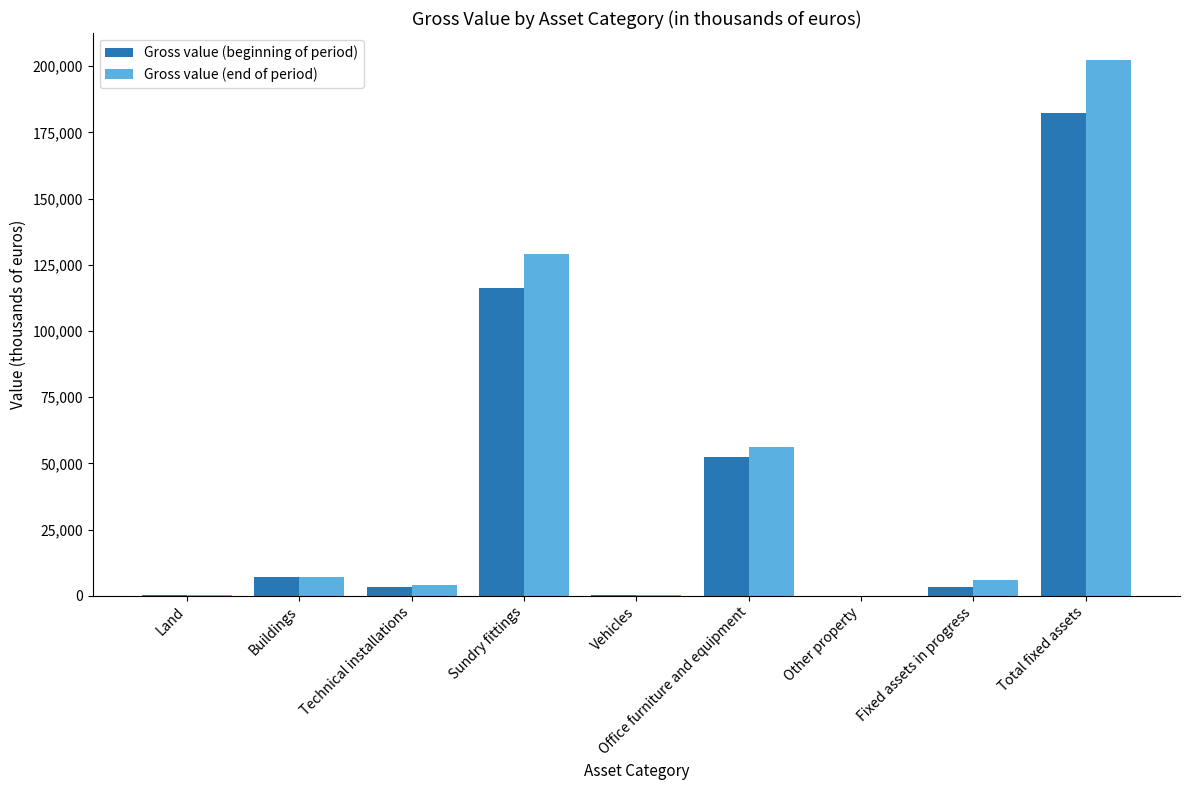

How many groups of bars are there?

9